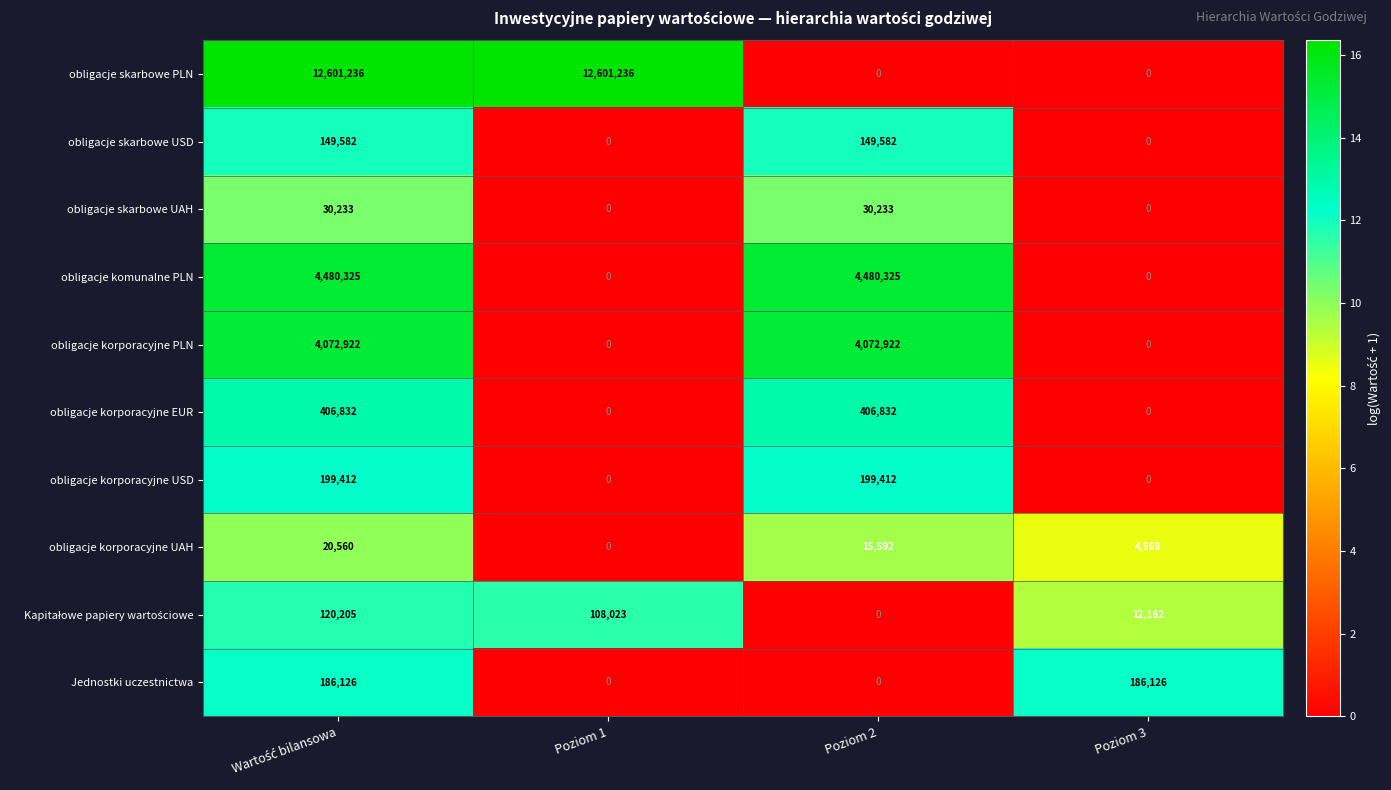

The value of obligacje komunalne PLN at Poziom 2 is 4480325. True or false?

True